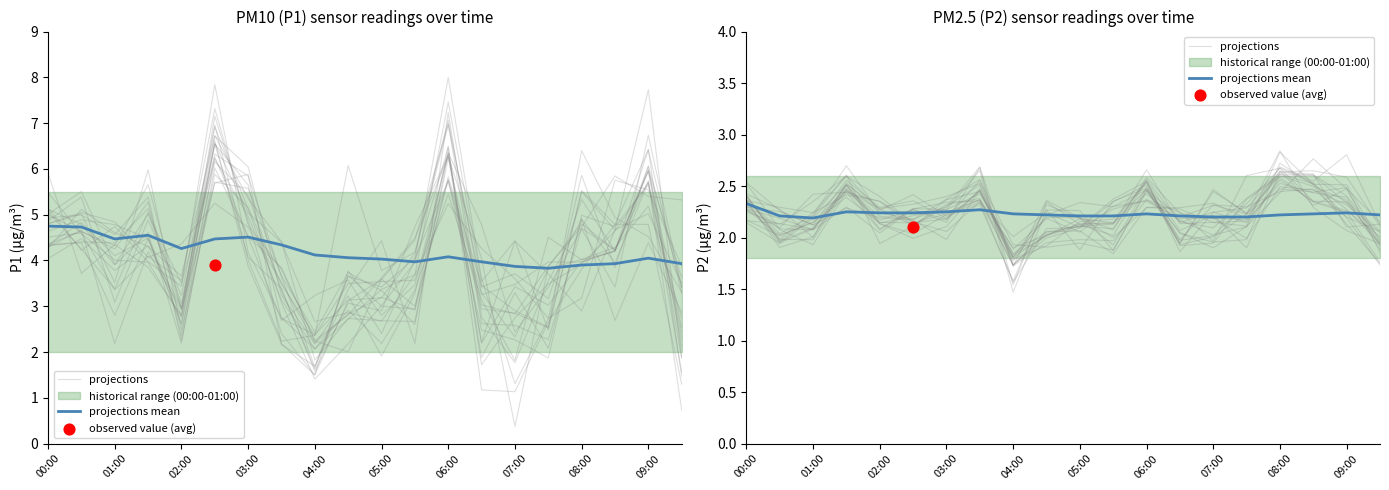

Is the value of projections mean at 04:00 greater than the value of projections at 17?

No